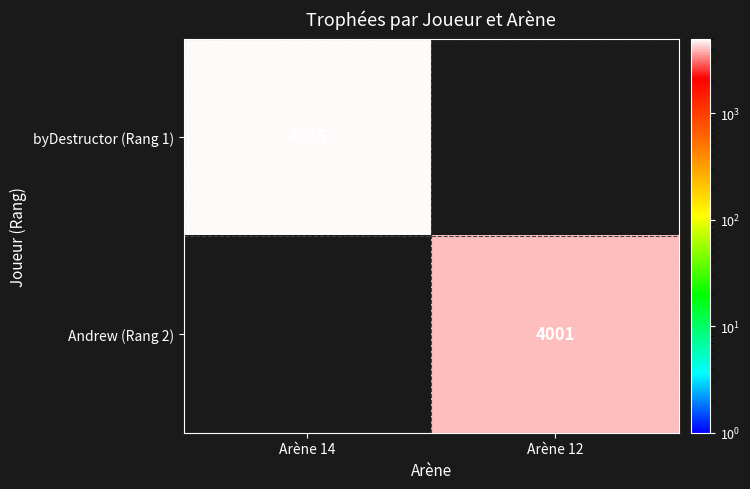

Is the value of Andrew (Rang 2) at Arène 12 greater than the value of byDestructor (Rang 1) at Arène 14?

No